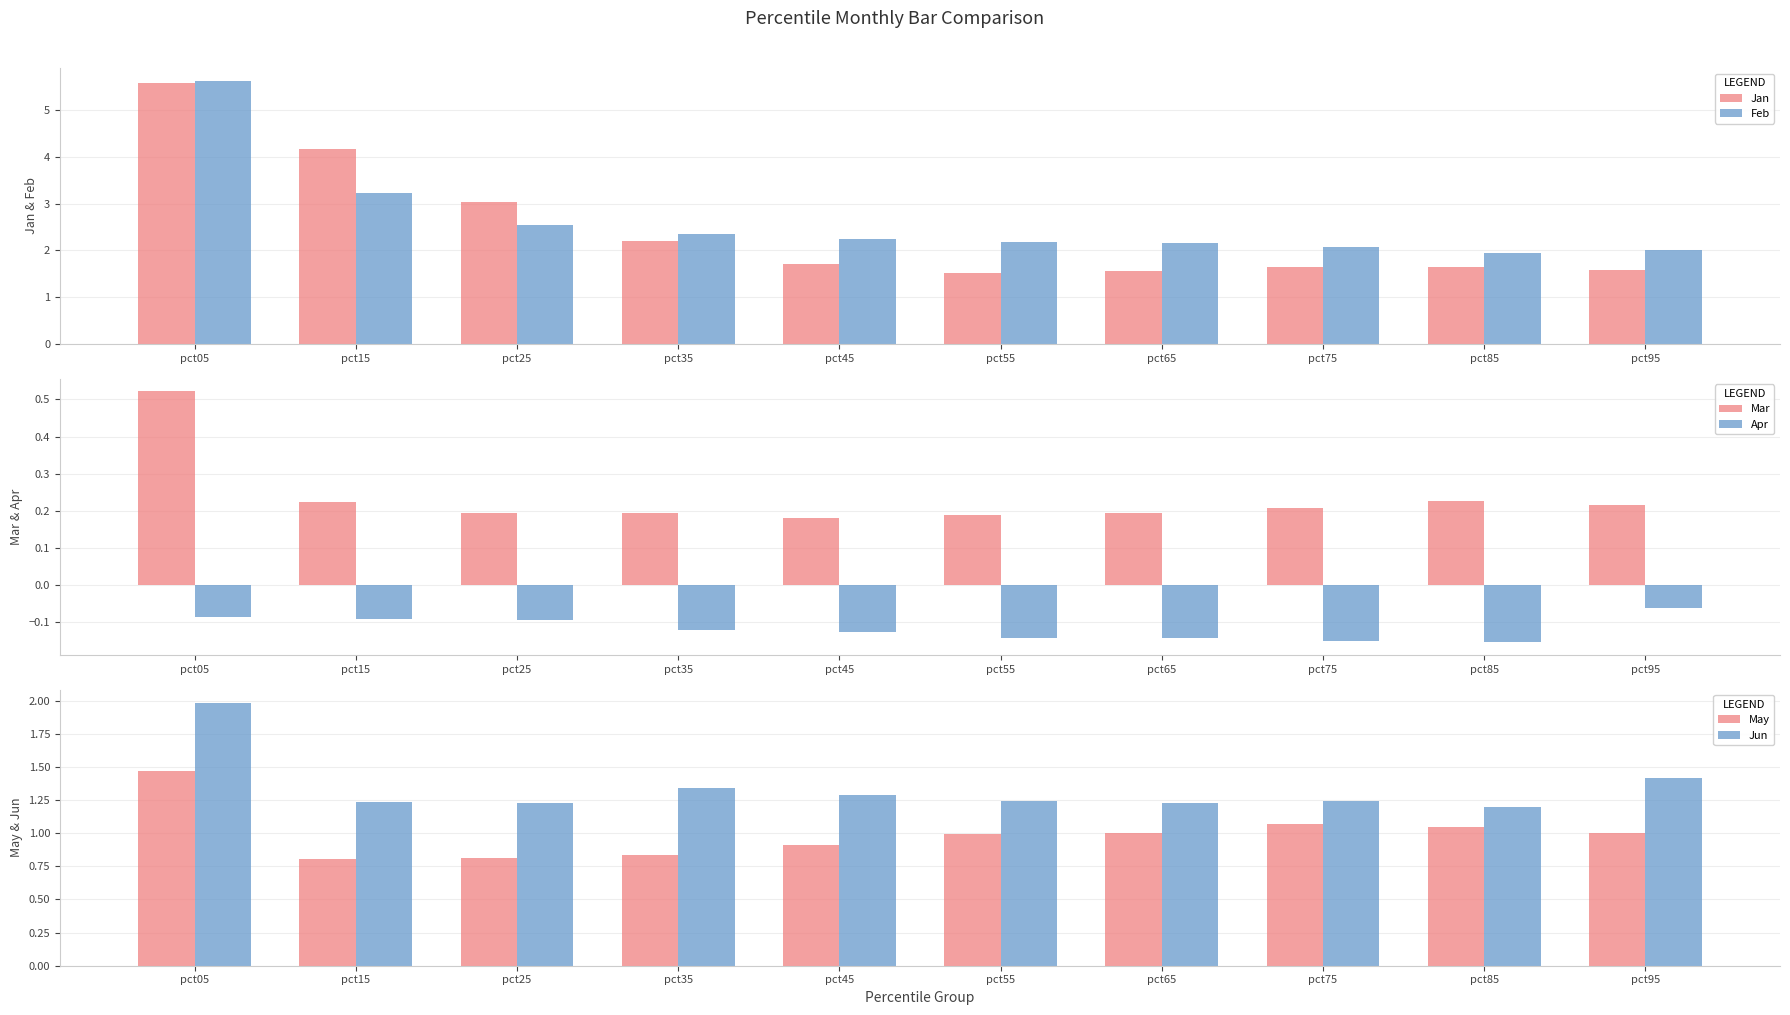

What is the greatest value displayed?

5.6